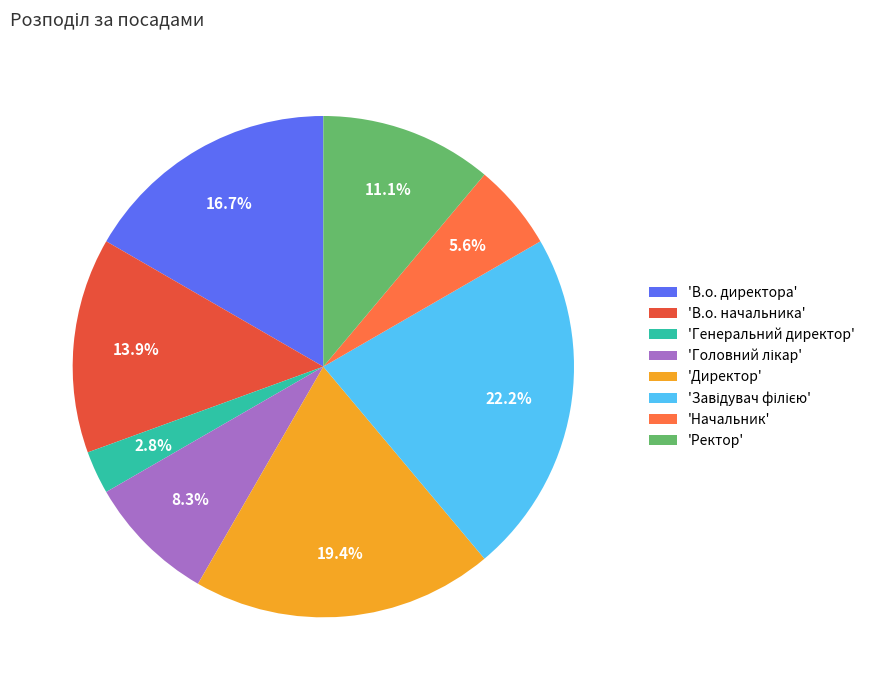

Which slice is the smallest?

'Генеральний директор'